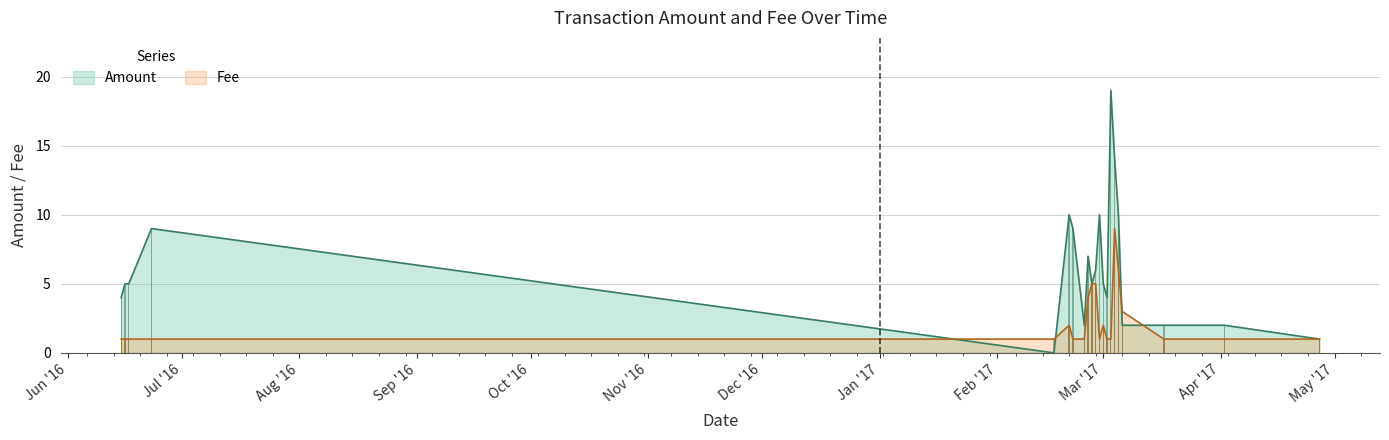

What is the maximum value shown in the chart?

19